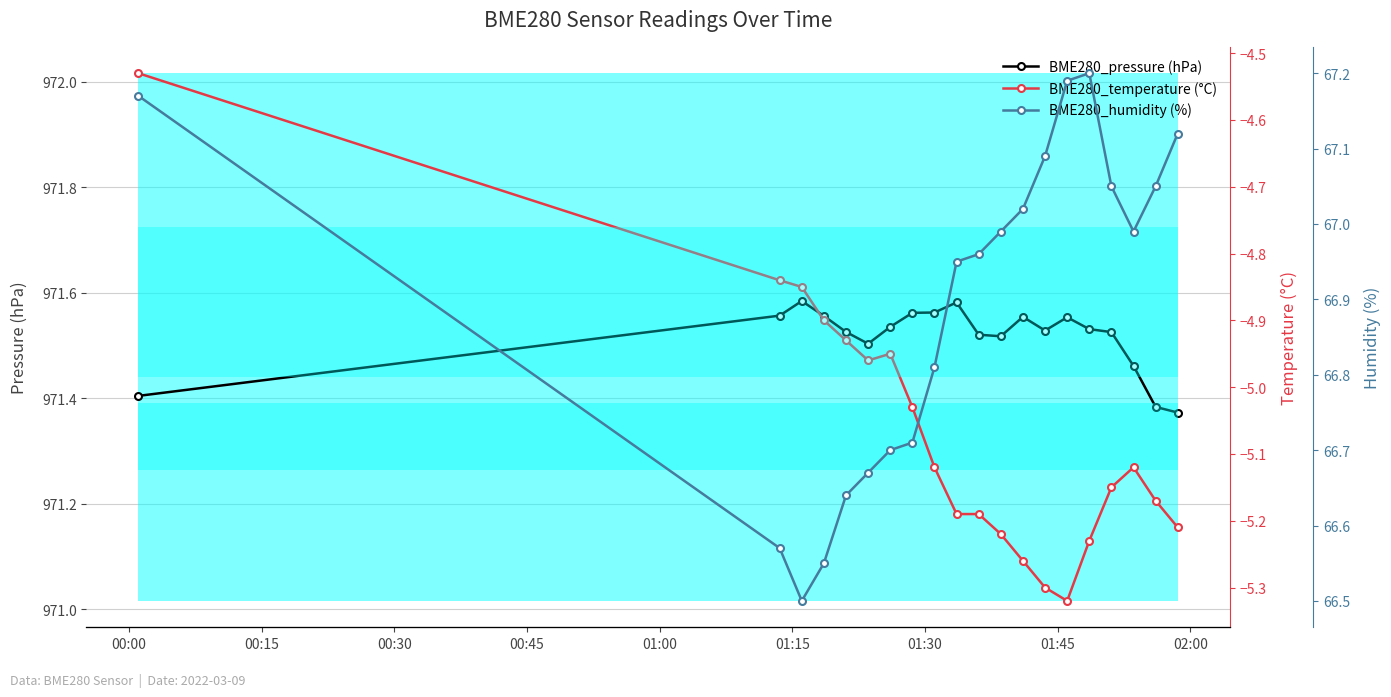

The value of BME280_humidity (%) at 19 is 38.6. True or false?

False